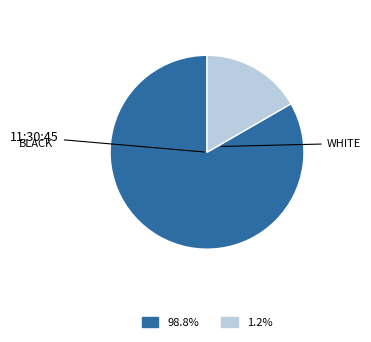

How many segments does this pie chart have?

2